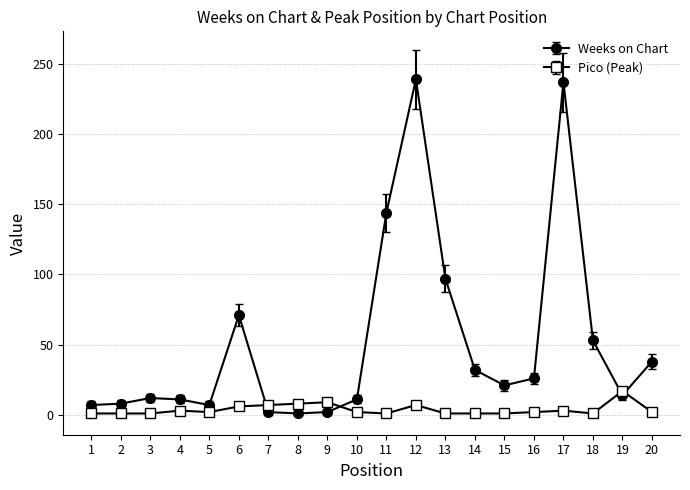

Where does the Weeks on Chart series first go above 21?

6